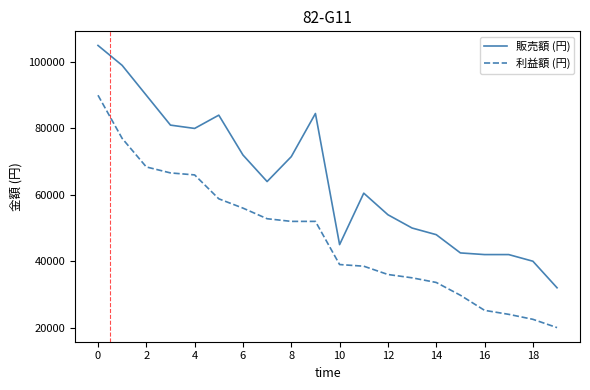

Reading right to left, list all the values displayed in this chart.

販売額 (円): 32000	40000	42000	42000	42500	48000	50000	54000	60500	45000	84500	71500	64000	72000	84000	80000	81000	90000	99000	105000
利益額 (円): 20000	22500	24000	25200	29750	33600	35000	36000	38500	39000	52000	52000	52800	56000	58800	66000	66600	68400	77000	90000